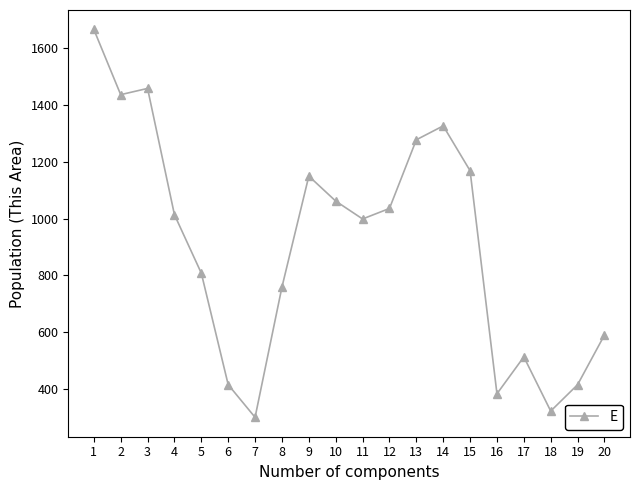

What is the minimum value shown in the chart?

300